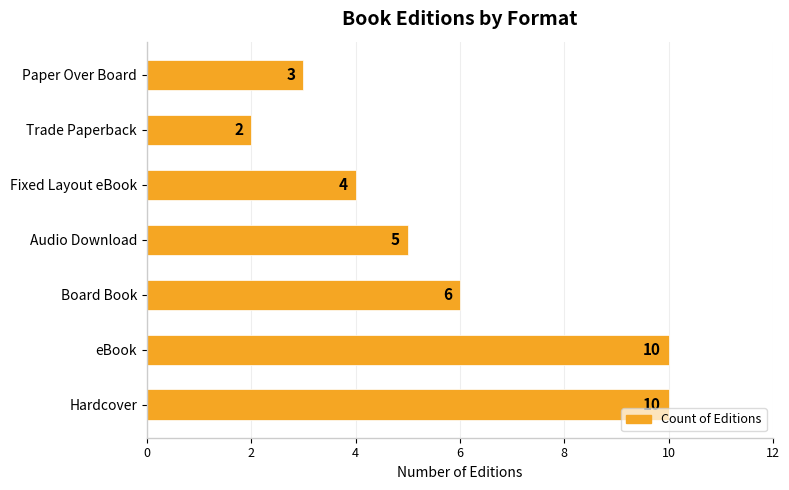

The chart shows a value of 10 at Board Book. True or false?

False